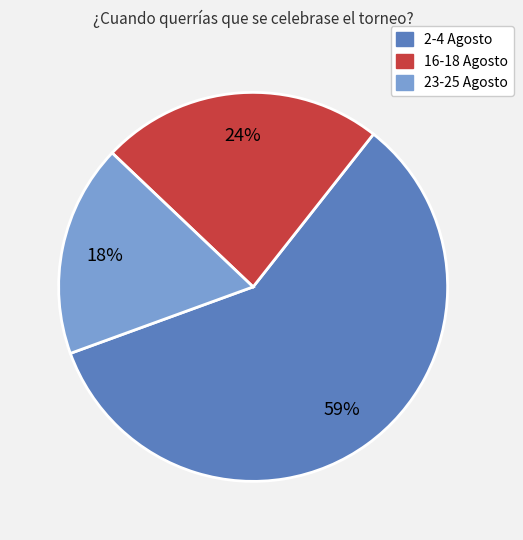

How many segments does this pie chart have?

3